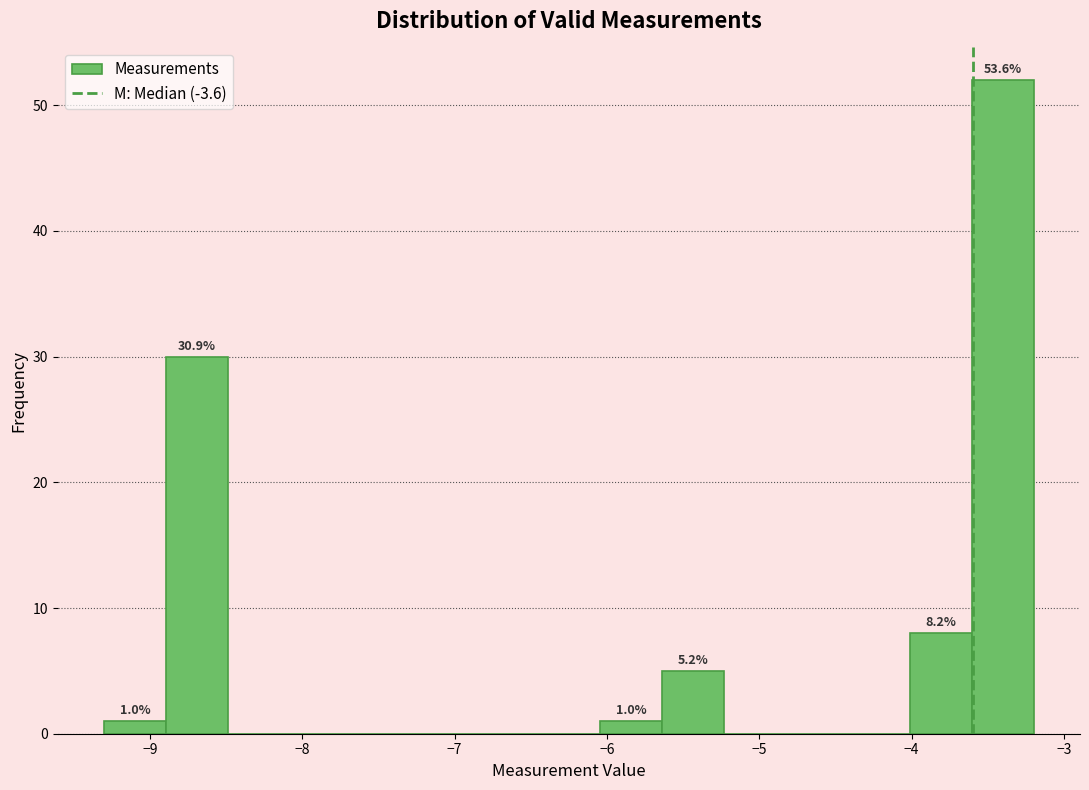

Which range on the x-axis has the tallest bar?

-3.6 to -3.2